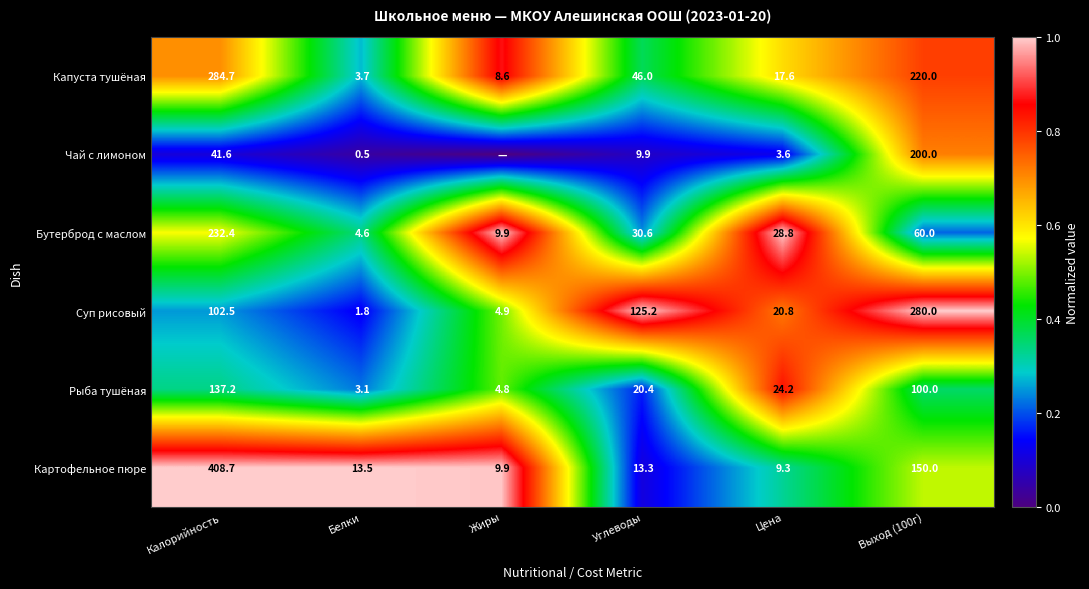

What is the approximate value of Капуста тушёная at Белки?

3.7